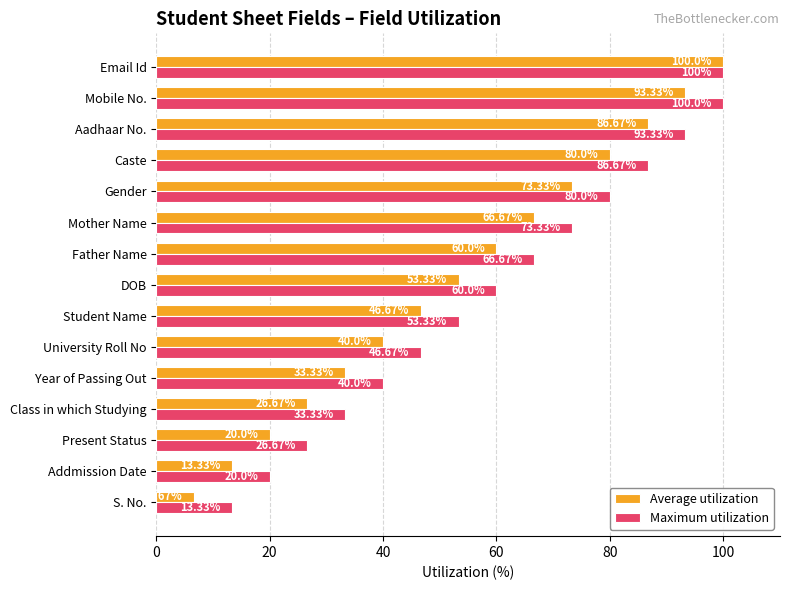

What is the average value of the Average utilization series?

53.3